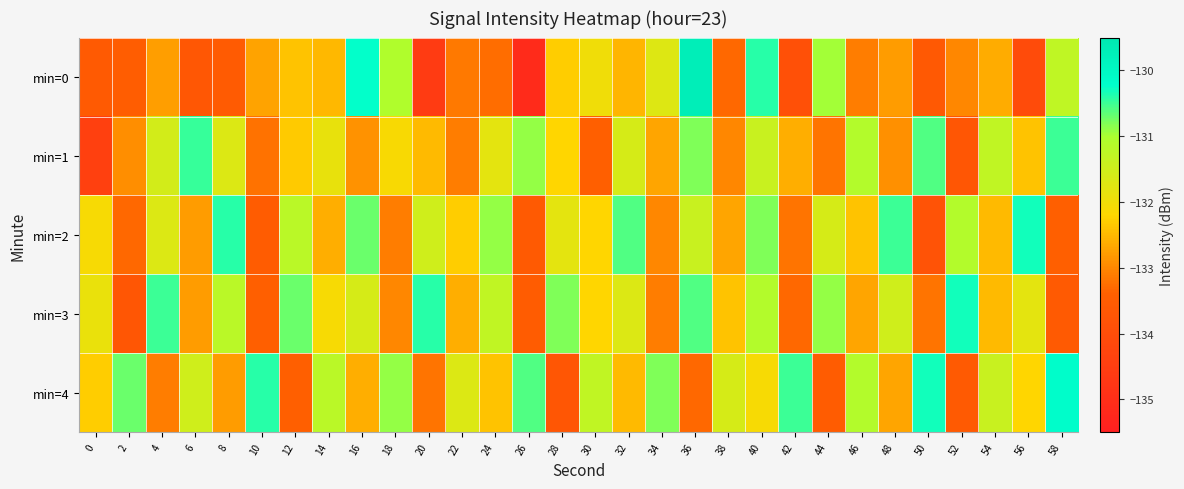

What is the difference between the highest and lowest values at 34?

2.3